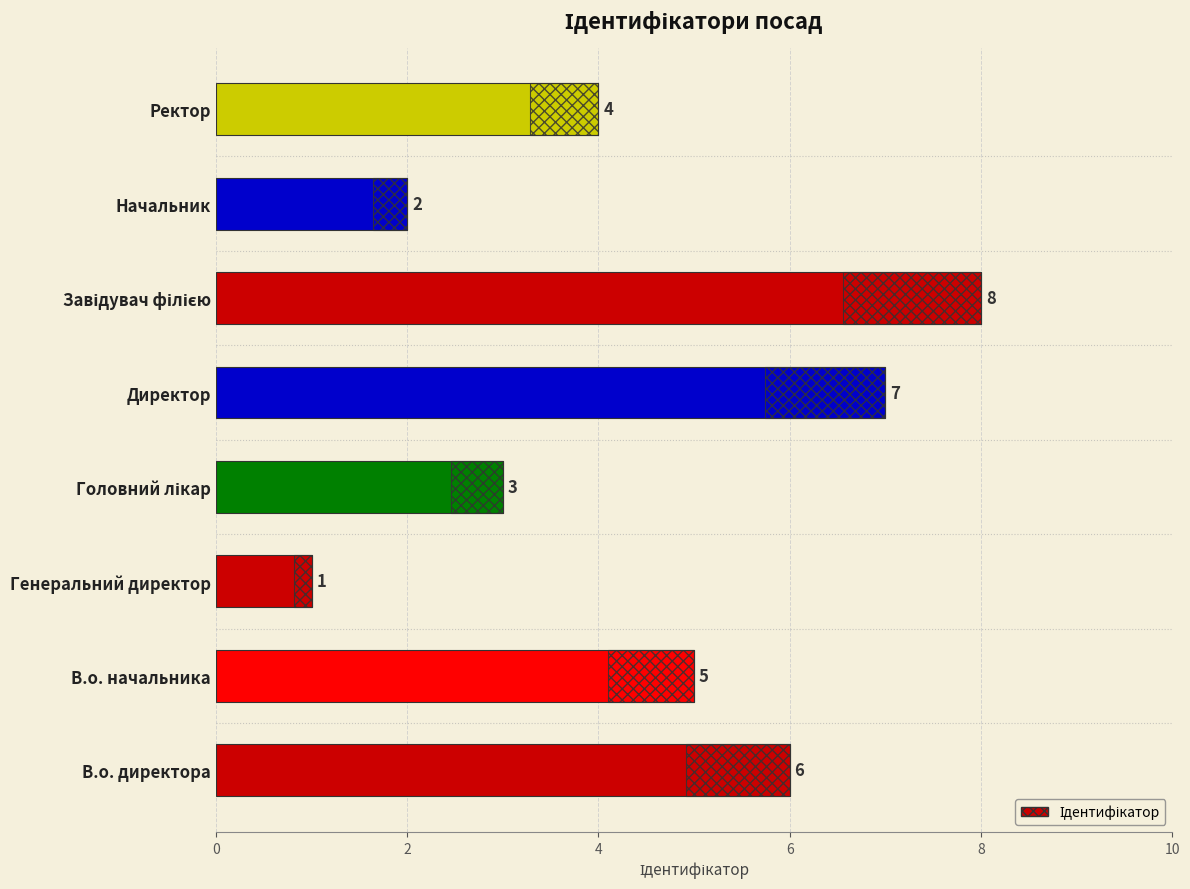

Does the chart contain any negative values?

No